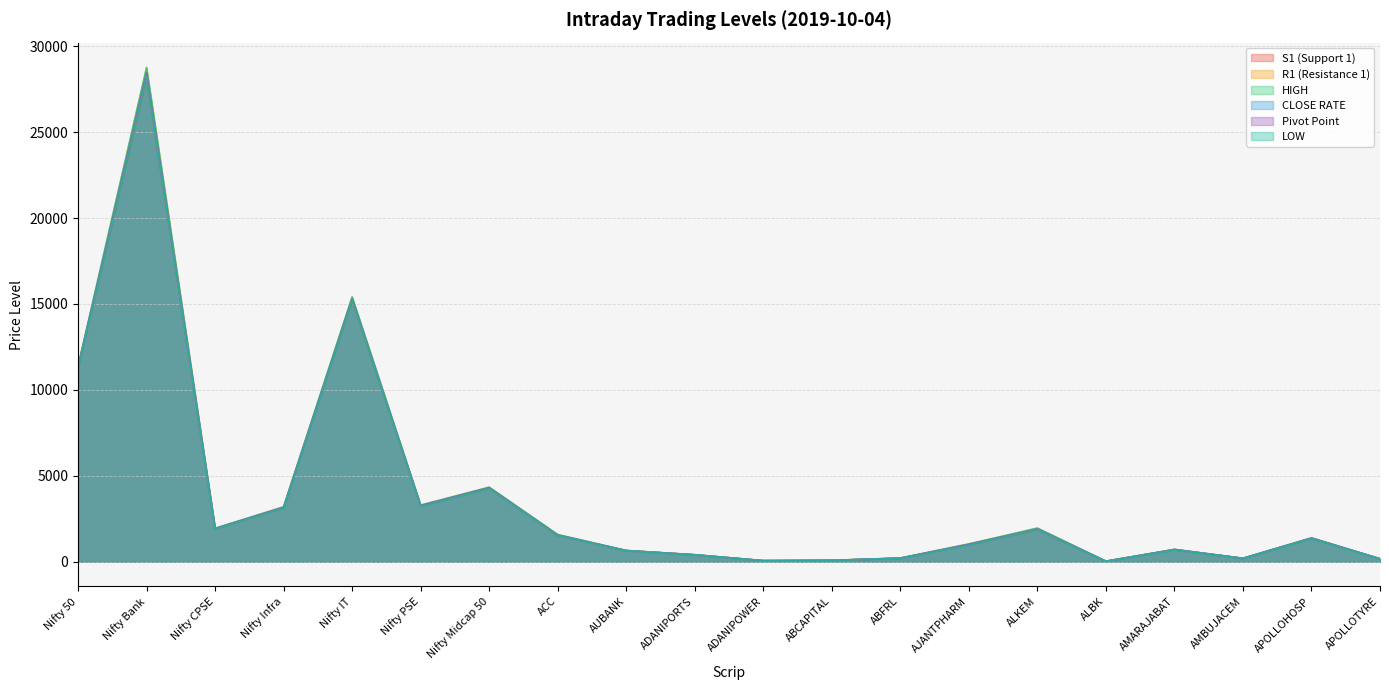

At which category is the sum across all series the highest?

Nifty Bank